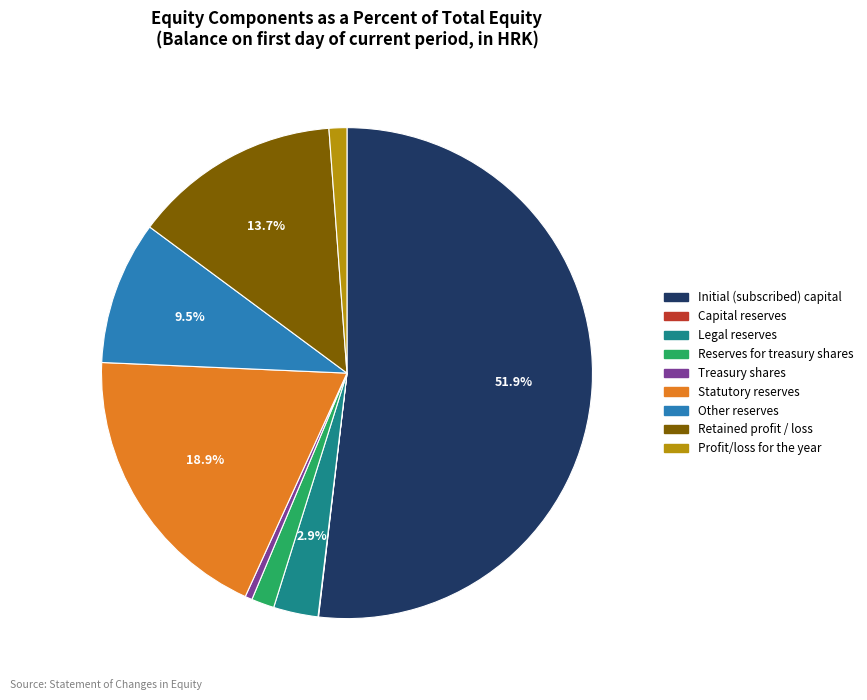

To the nearest percent, what is the difference between the largest and smallest slice percentages?

52%